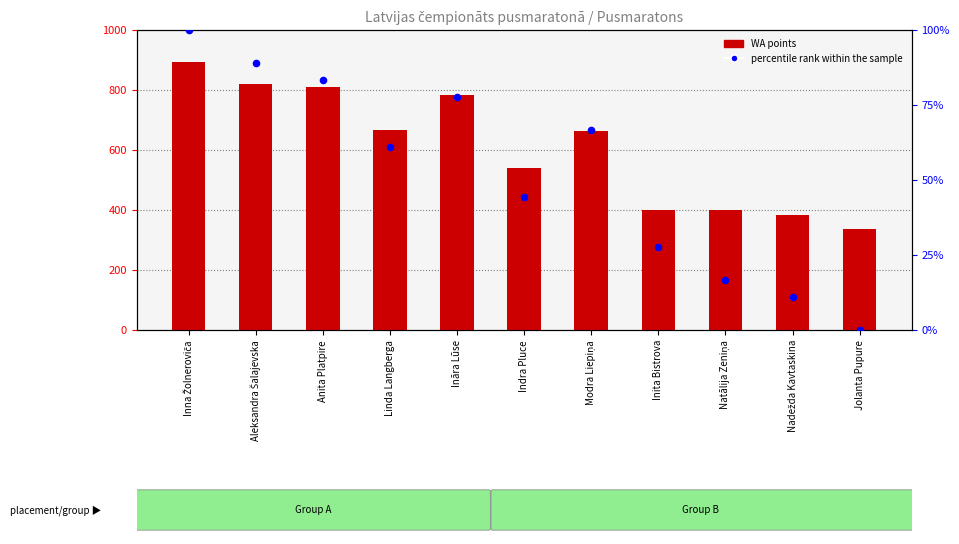

What are all the series names shown in the legend?

WA points, percentile rank within the sample